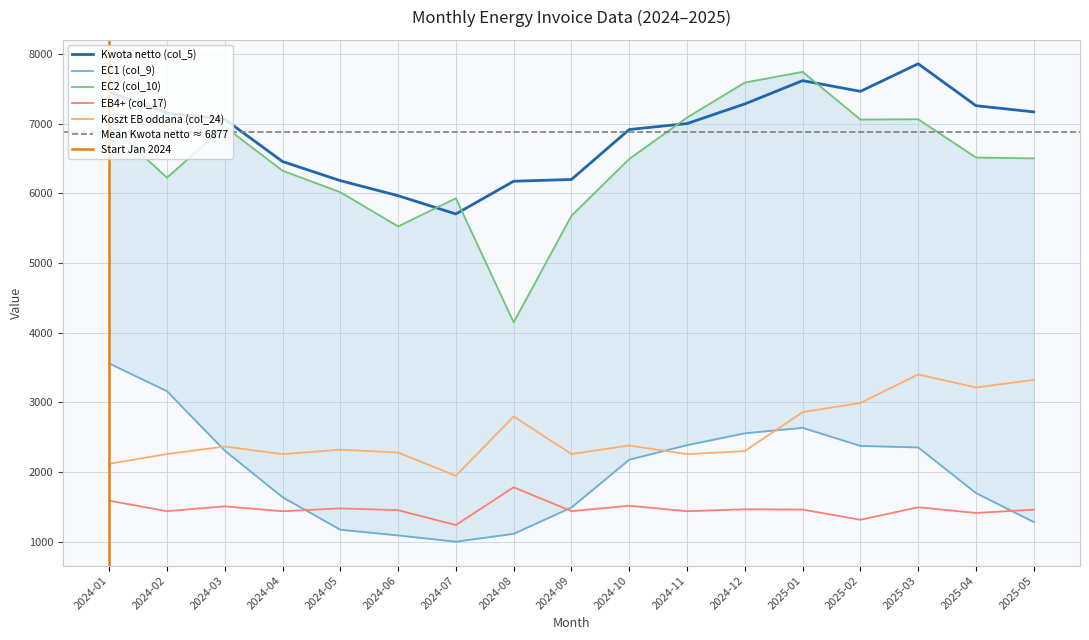

How many times do EB4+ (col_17) and EC1 (col_9) cross each other?

3